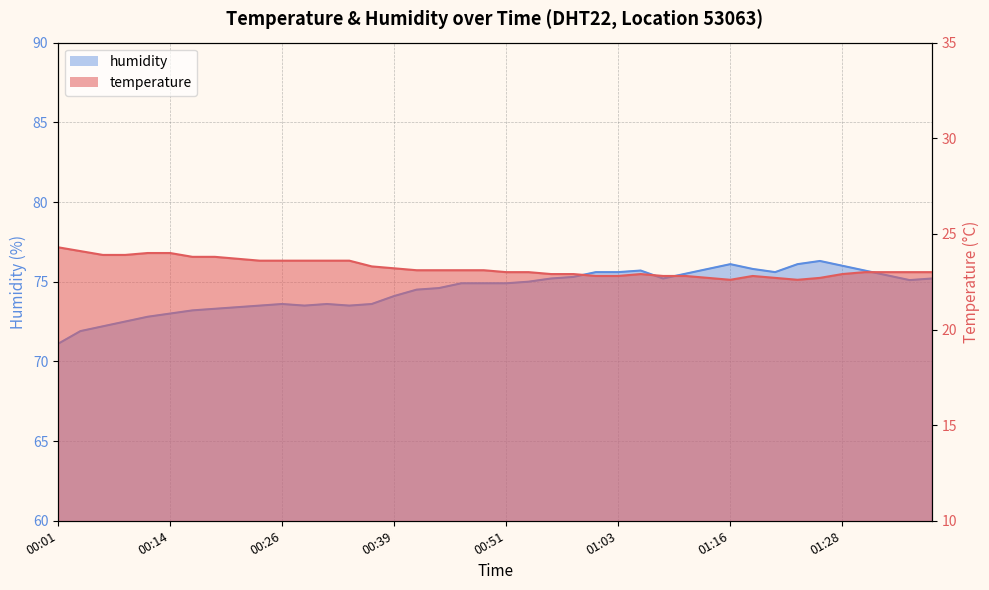

At which label does temperature reach its minimum?

01:16